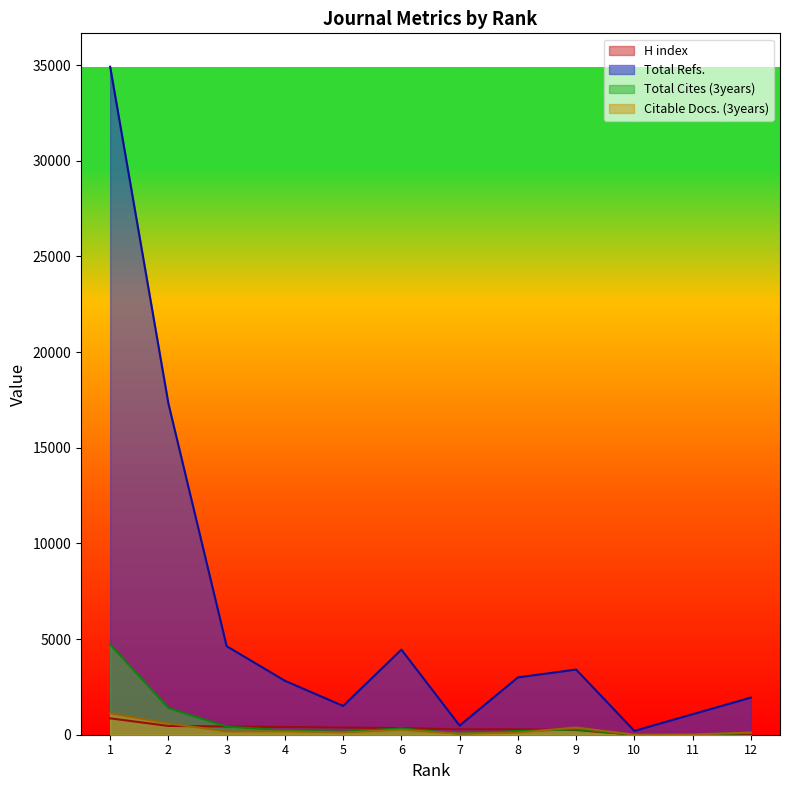

What is the average value of the Total Refs. series?

6309